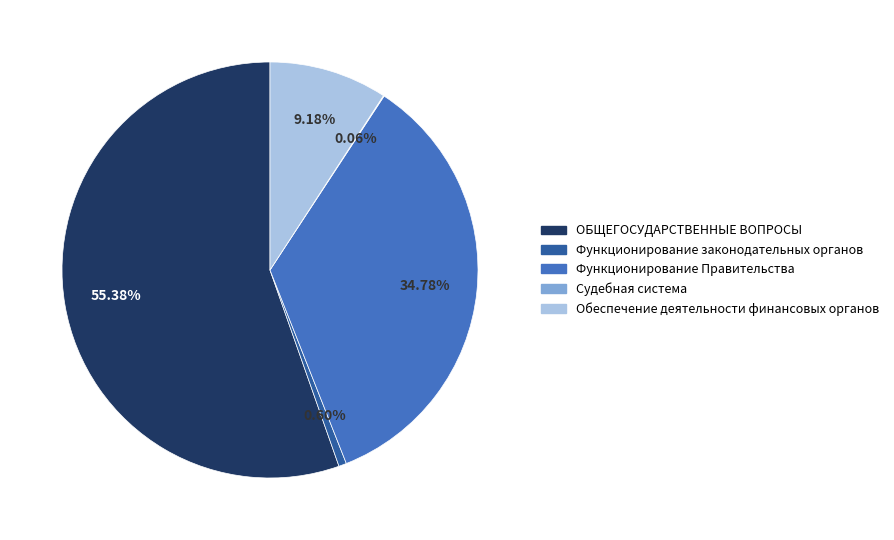

Does Функционирование Правительства account for over 50% of the chart?

No